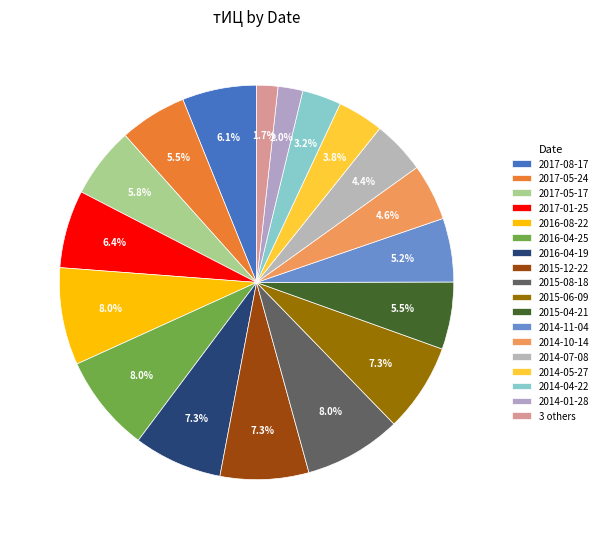

How many segments does this pie chart have?

18